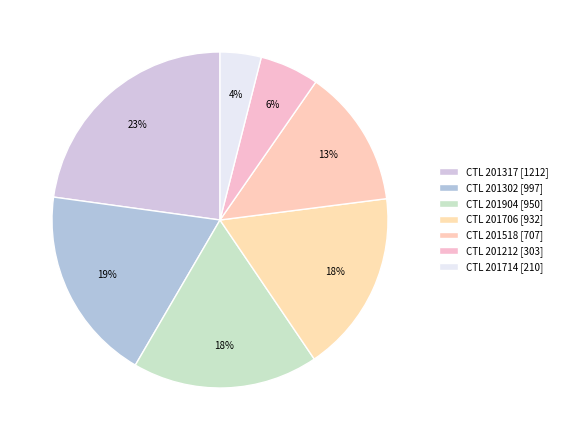

Count the number of slices in the pie.

7